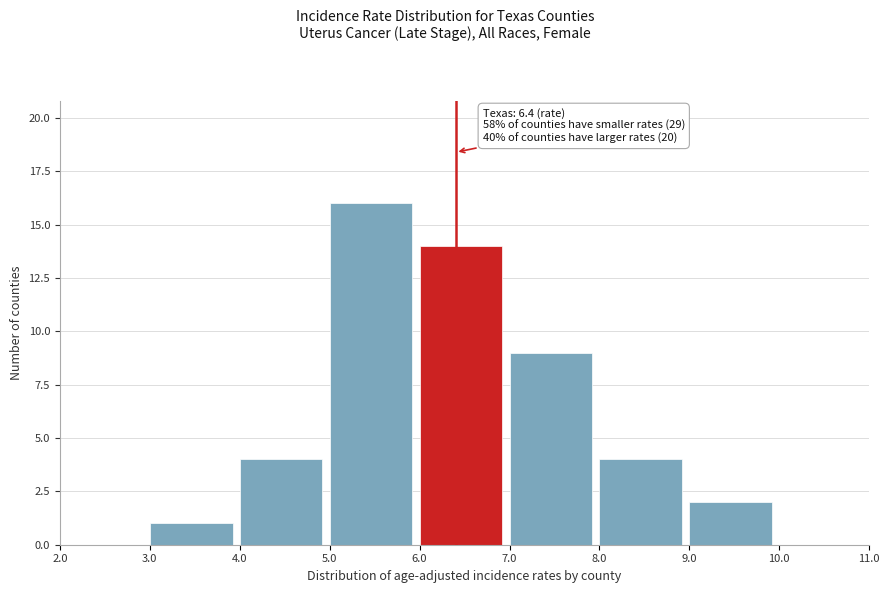

Which range on the x-axis has the tallest bar?

5.0 to 6.0